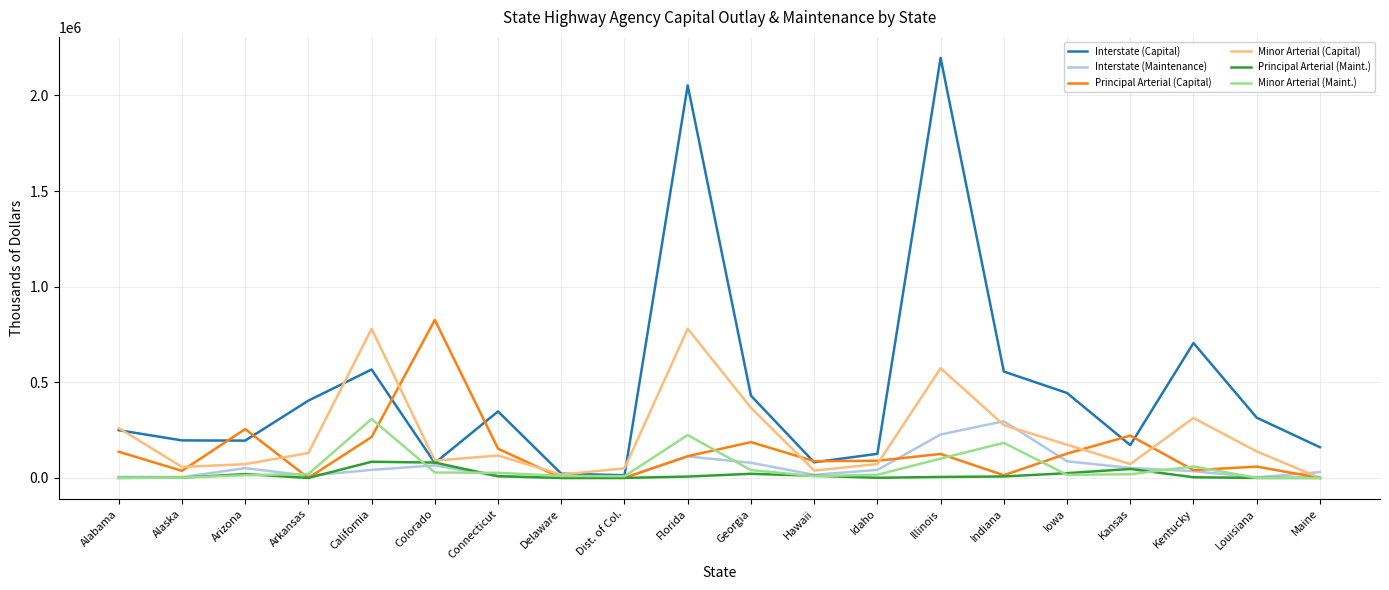

True or false: Interstate (Capital) has more than 1 points higher than both neighbors.

True